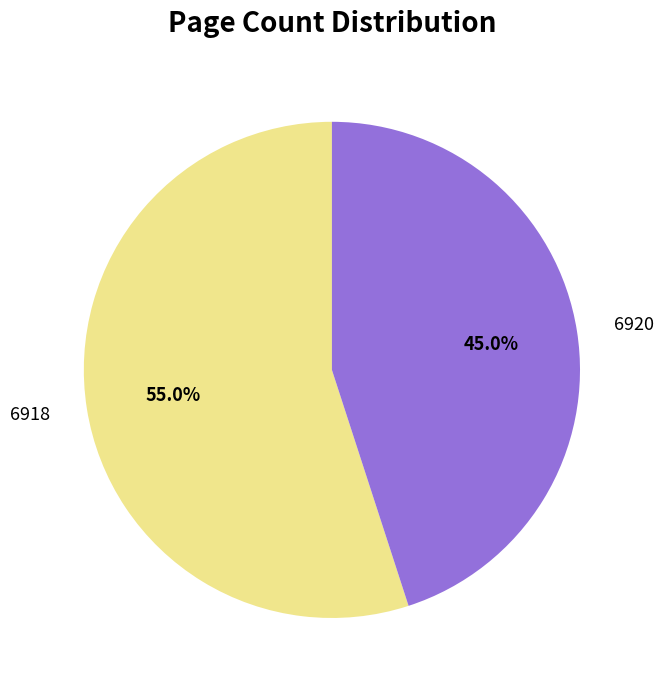

What is the majority slice?

6918